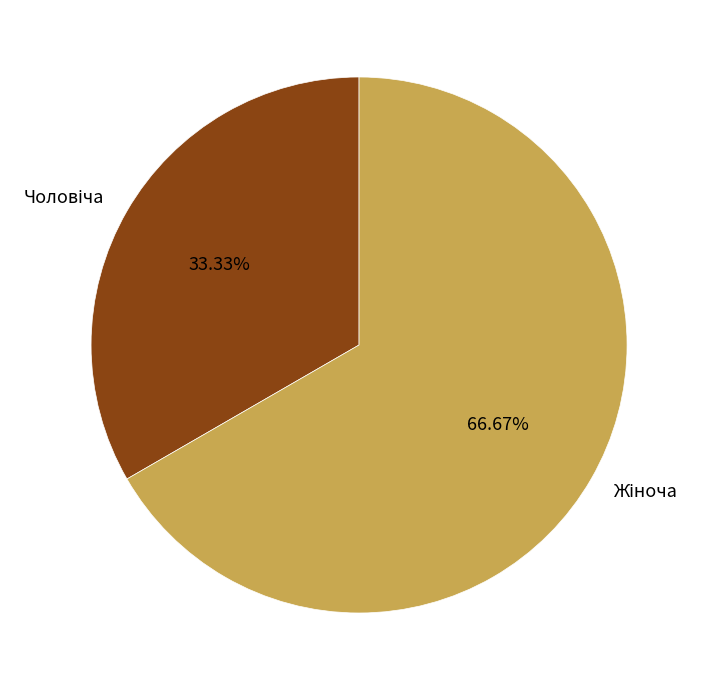

Is there any slice that represents more than half of the pie?

Yes